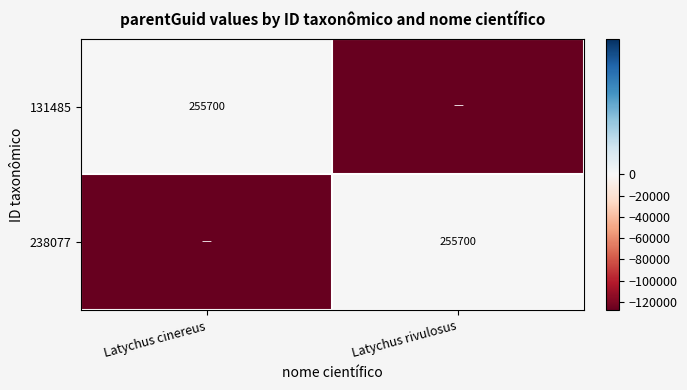

True or false: 131485 has a value of 77897 at Latychus cinereus.

False